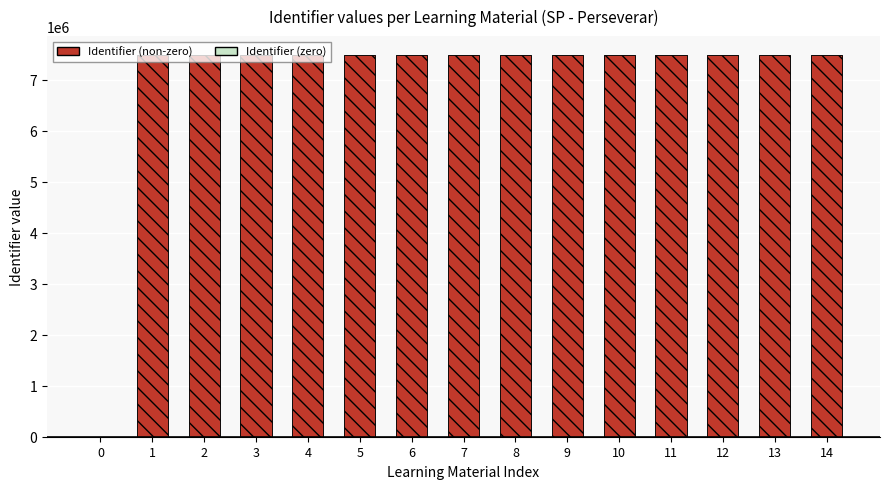

Reading left to right, transcribe all the data shown in this chart.

0=0	1=7484792	2=7484794	3=7484796	4=7484798	5=7484802	6=7484804	7=7484806	8=7484811	9=7484813	10=7484815	11=7484817	12=7484819	13=7484822	14=7484826